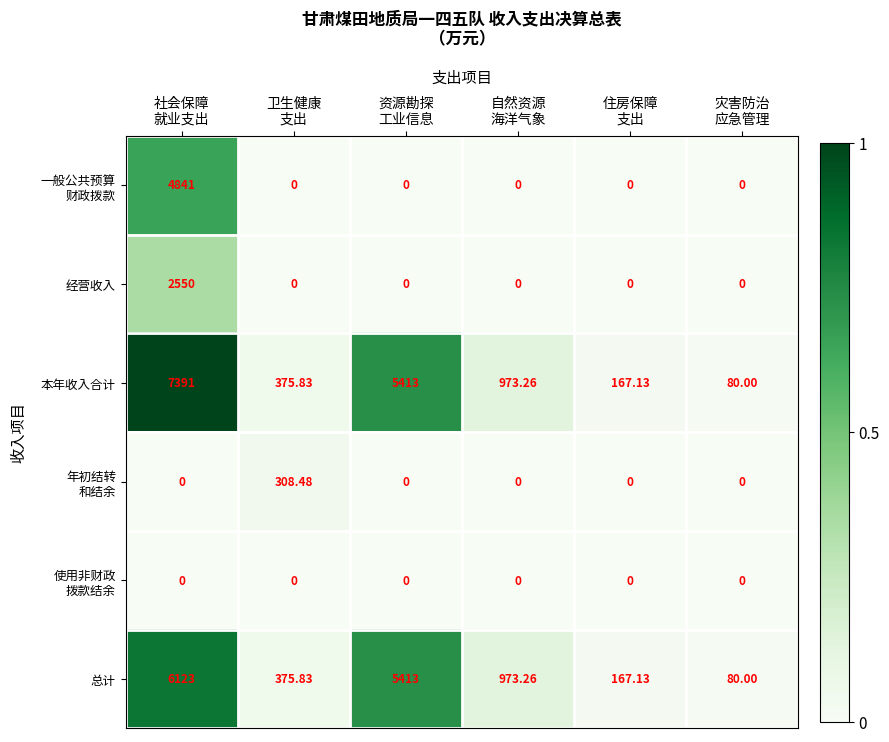

Which series has the largest total across all categories?

本年收入合计